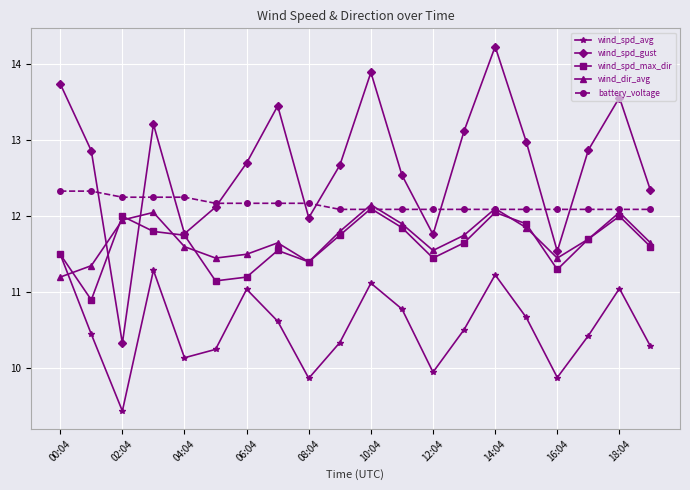

How many interior local valleys does the wind_spd_avg series have?

5